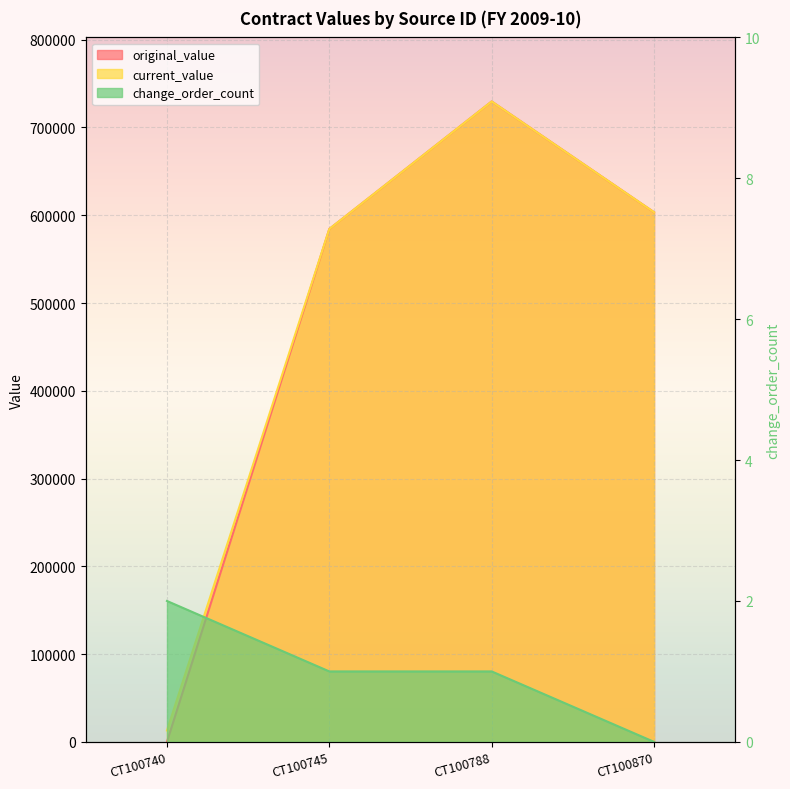

True or false: original_value has more than 1 interior local peaks.

False